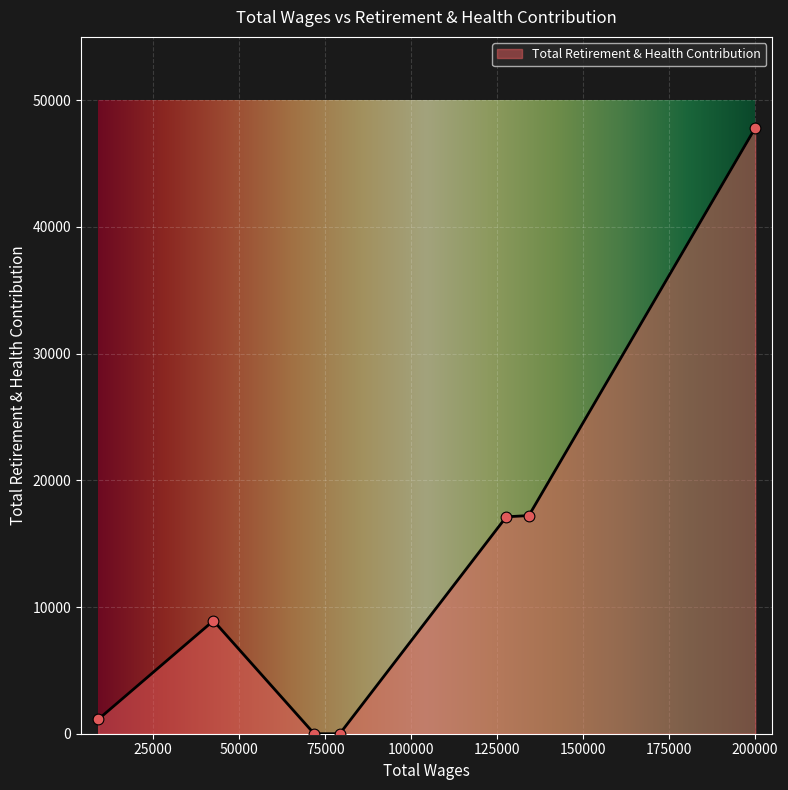

Between 71790.0 and 134241.0, which is larger?

134241.0